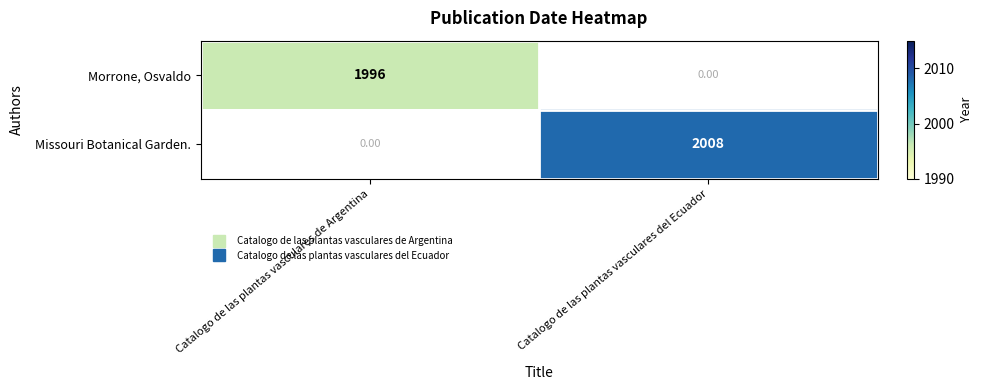

Is the value of Missouri Botanical Garden. at Catalogo de las plantas vasculares del Ecuador greater than the value of Morrone, Osvaldo at Catalogo de las plantas vasculares de Argentina?

Yes